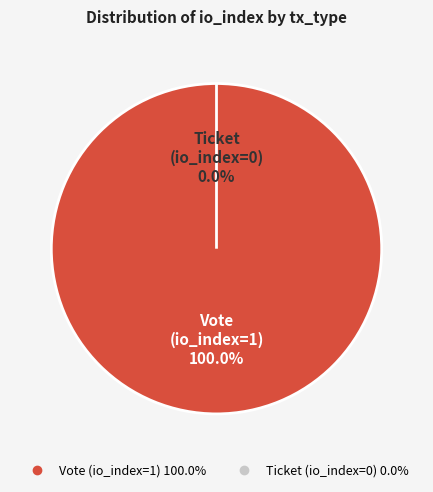

What percentage do Vote (io_index=1) and Ticket (io_index=0) together represent?

100.0%